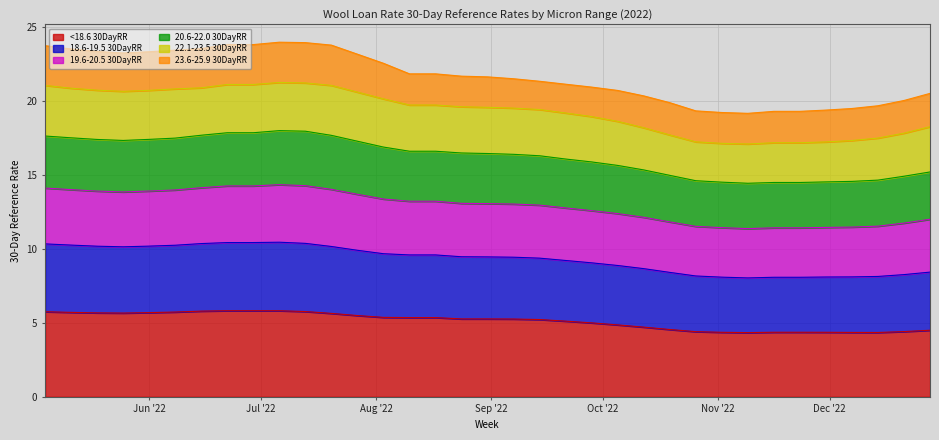

What is the minimum value for <18.6 30DayRR?

4.3